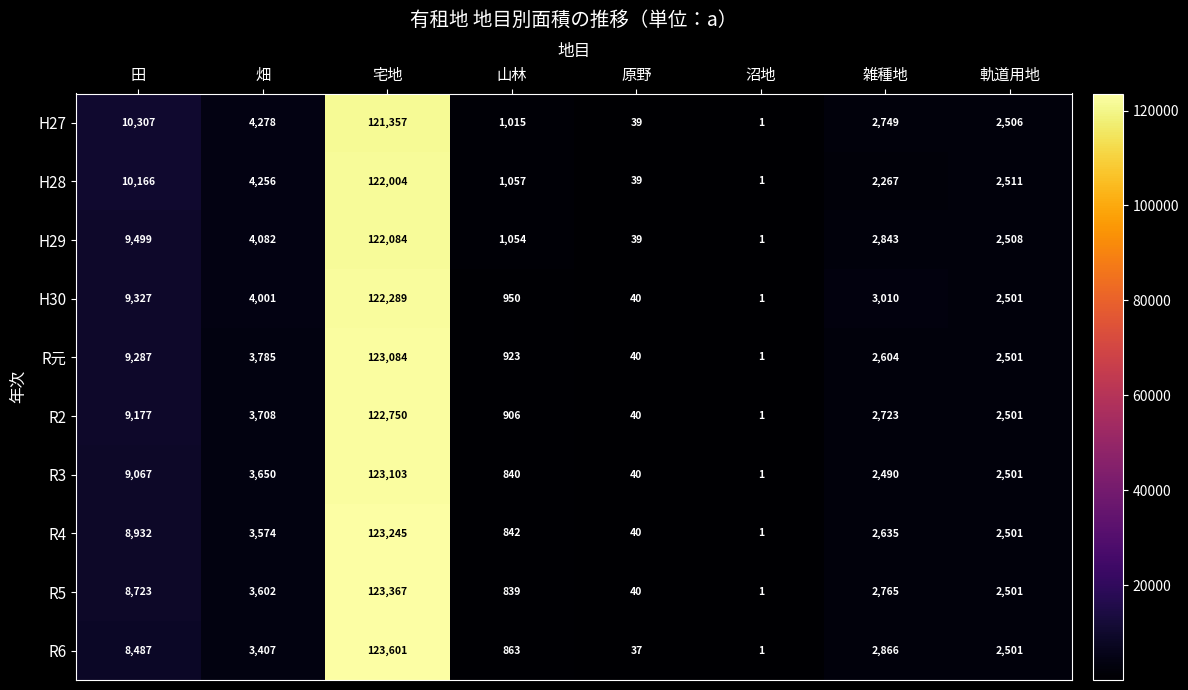

What is the maximum value shown in the chart?

123601